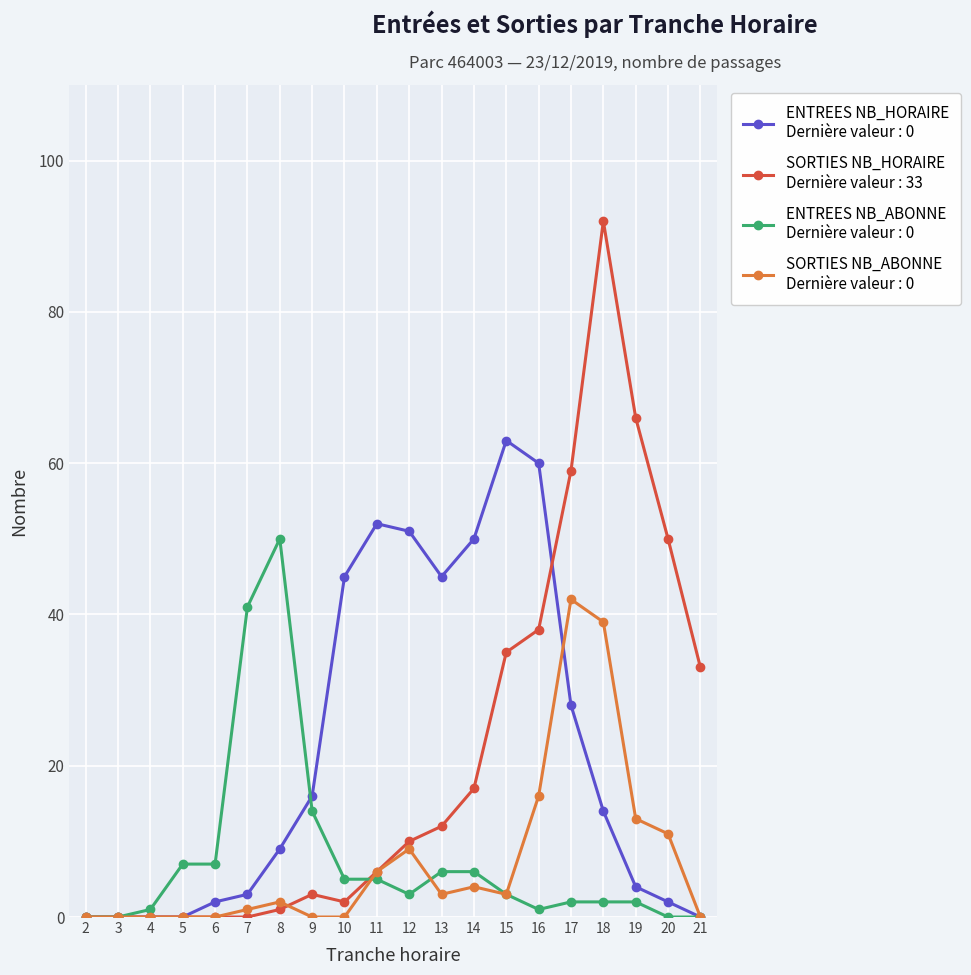

At which category is the sum across all series the highest?

18